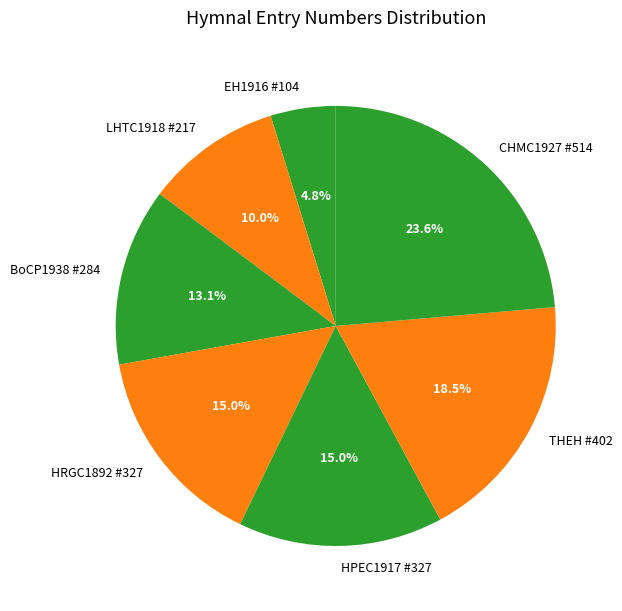

Which category has the smallest portion of the pie?

EH1916 #104